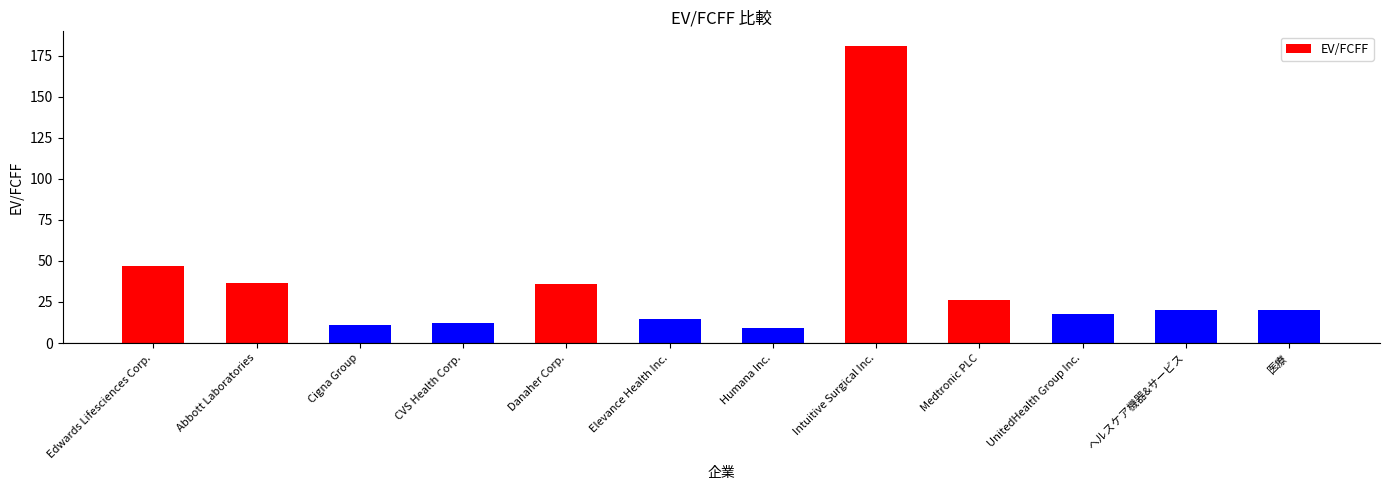

Where is the data nearest to the value 95?

Edwards Lifesciences Corp.